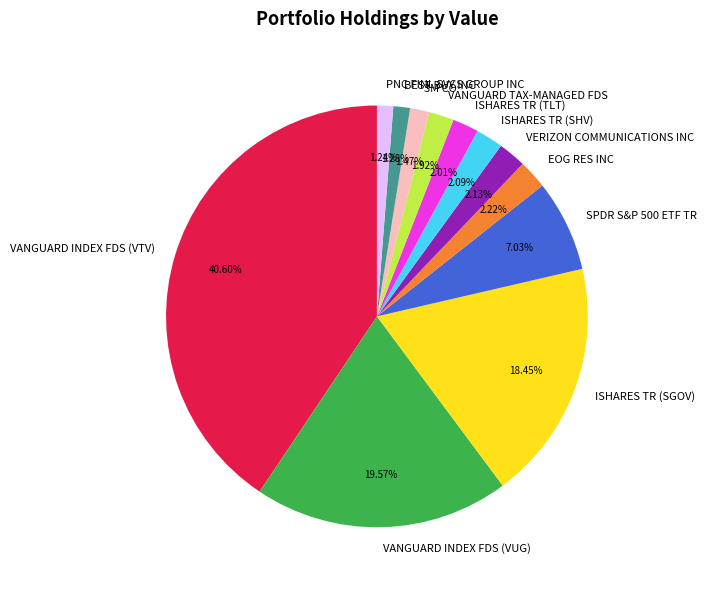

What portion of the pie excludes VANGUARD INDEX FDS (VTV)?

59.4%